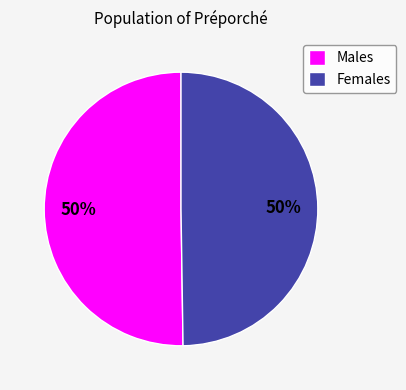

How many segments does this pie chart have?

2